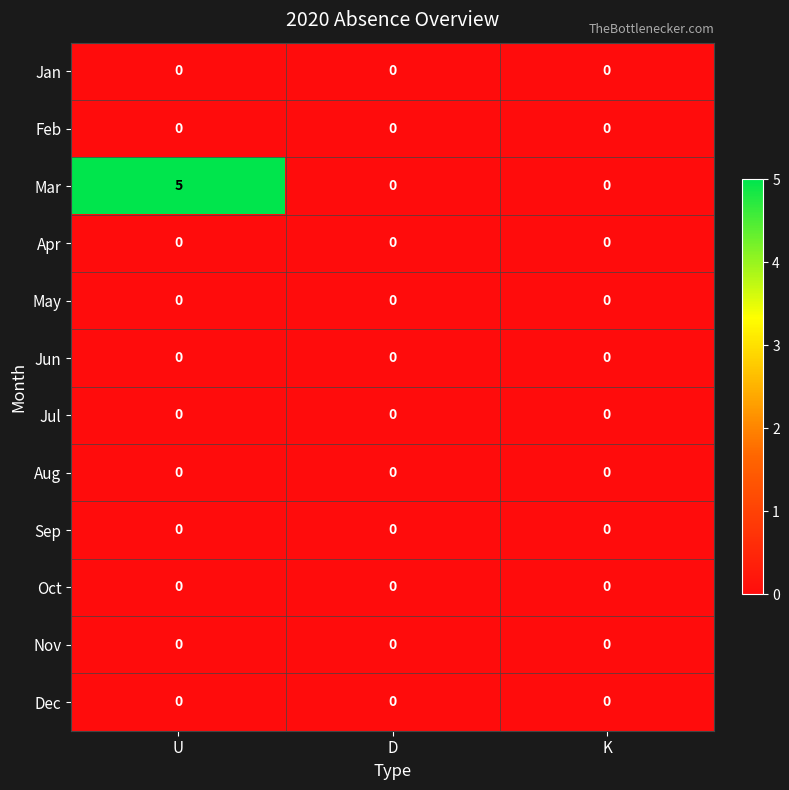

At which category is the sum across all series the highest?

U